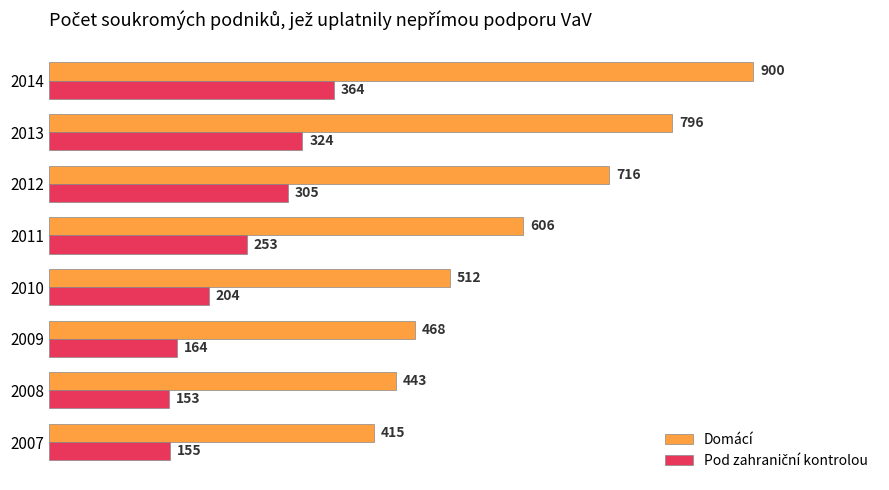

Between 2008 and 2014, which series saw the biggest shift?

Domácí